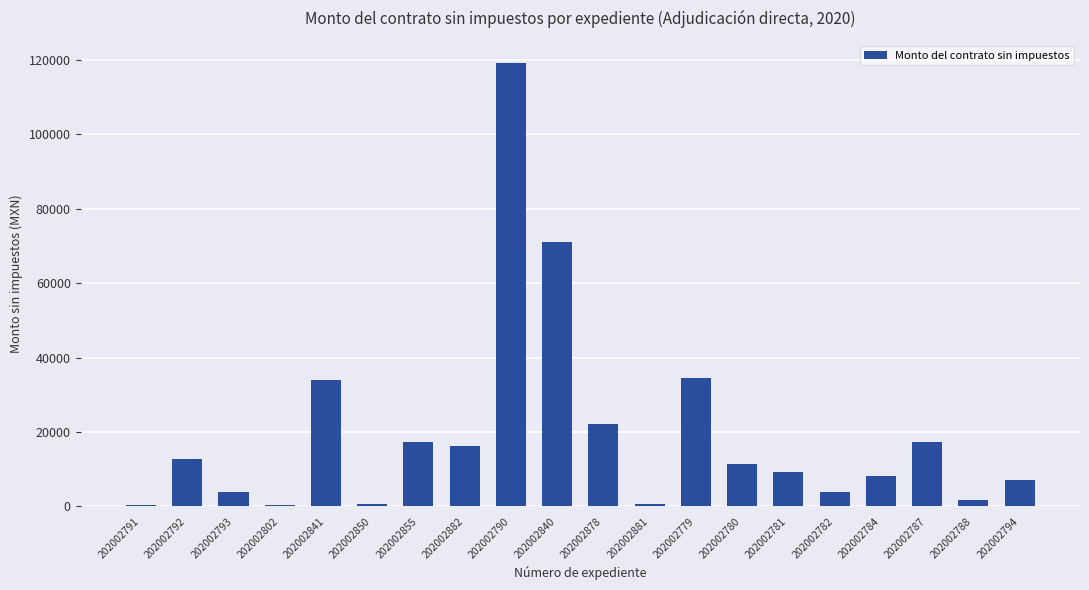

How many distinct data groups are displayed?

1